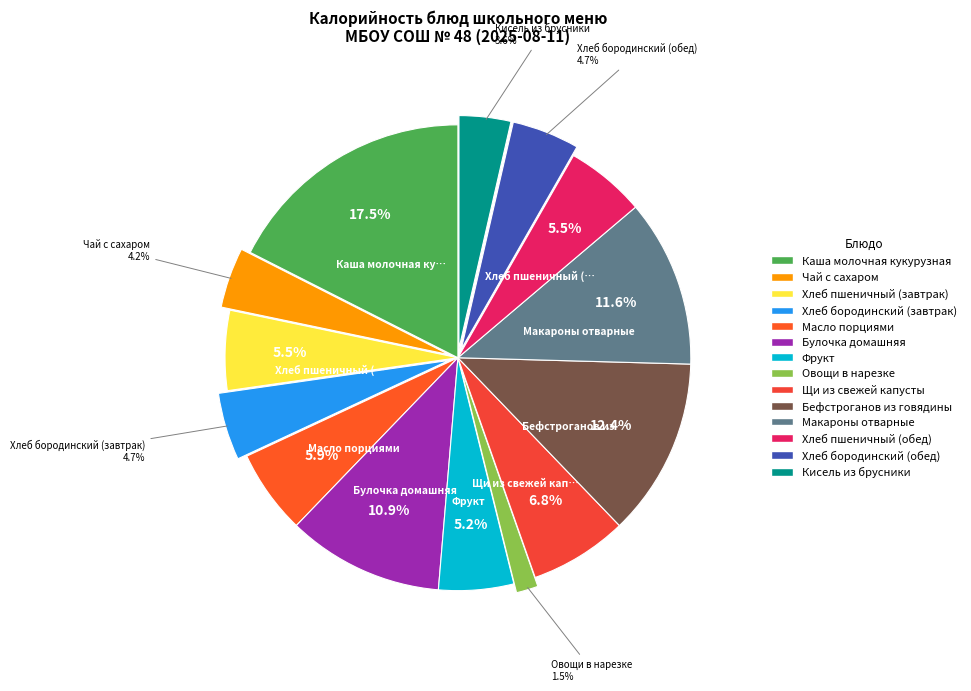

To the nearest percent, what is the difference between the Масло порциями and Чай с сахаром slice percentages?

2%